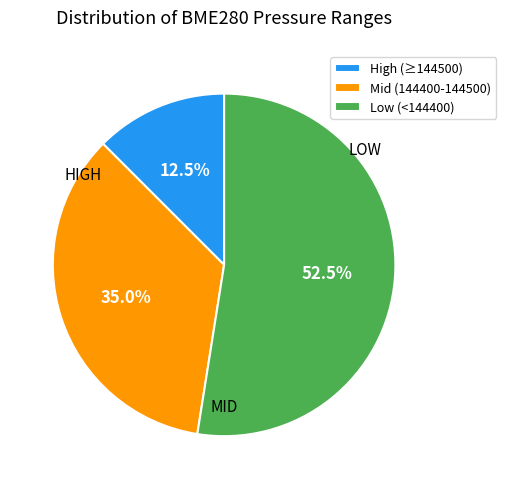

Which category has the smallest portion of the pie?

High (≥144500)